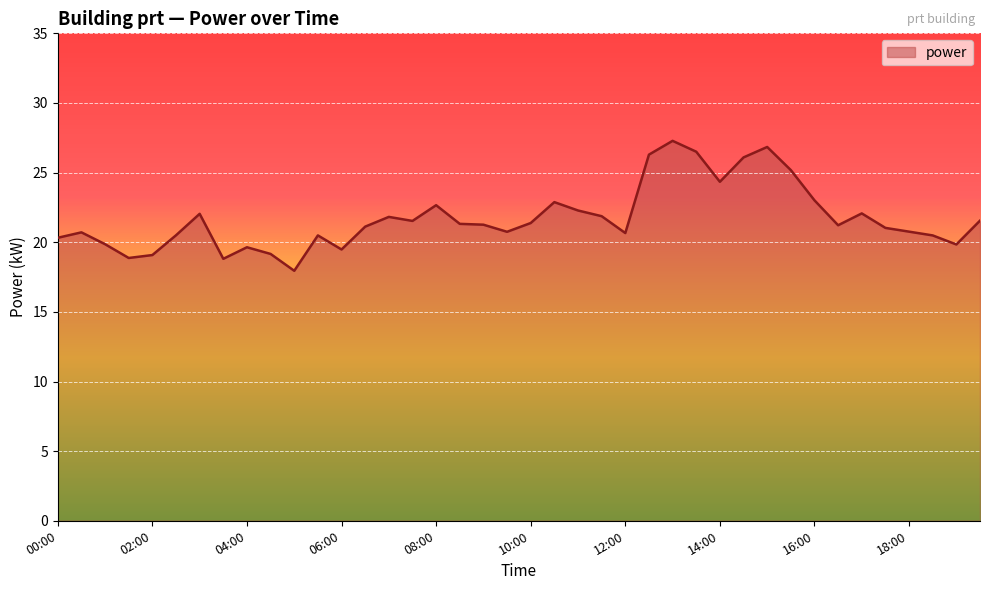

Does the chart have visible grid lines?

Yes